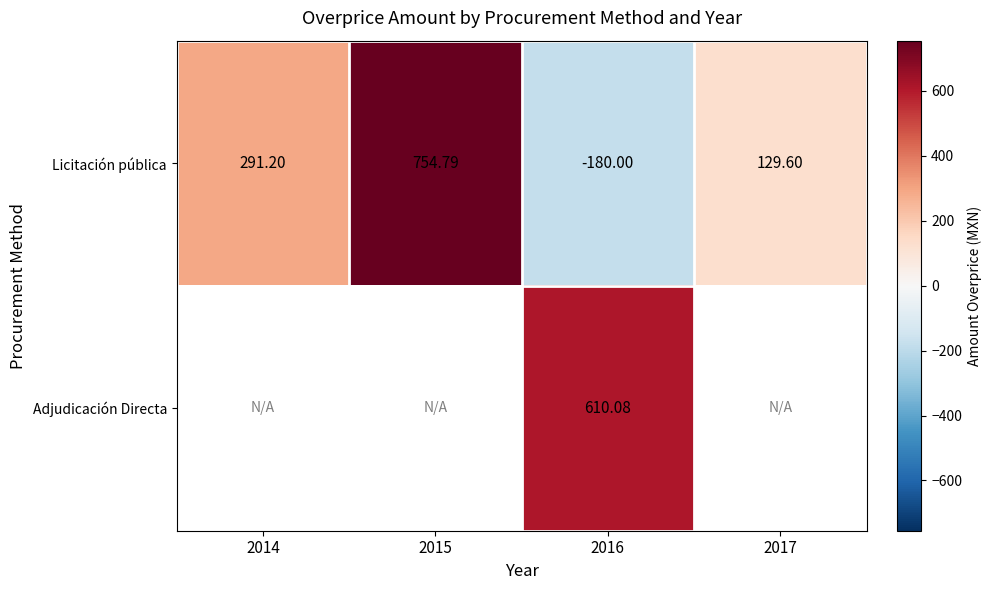

At how many categories does at least one series exceed 500?

2